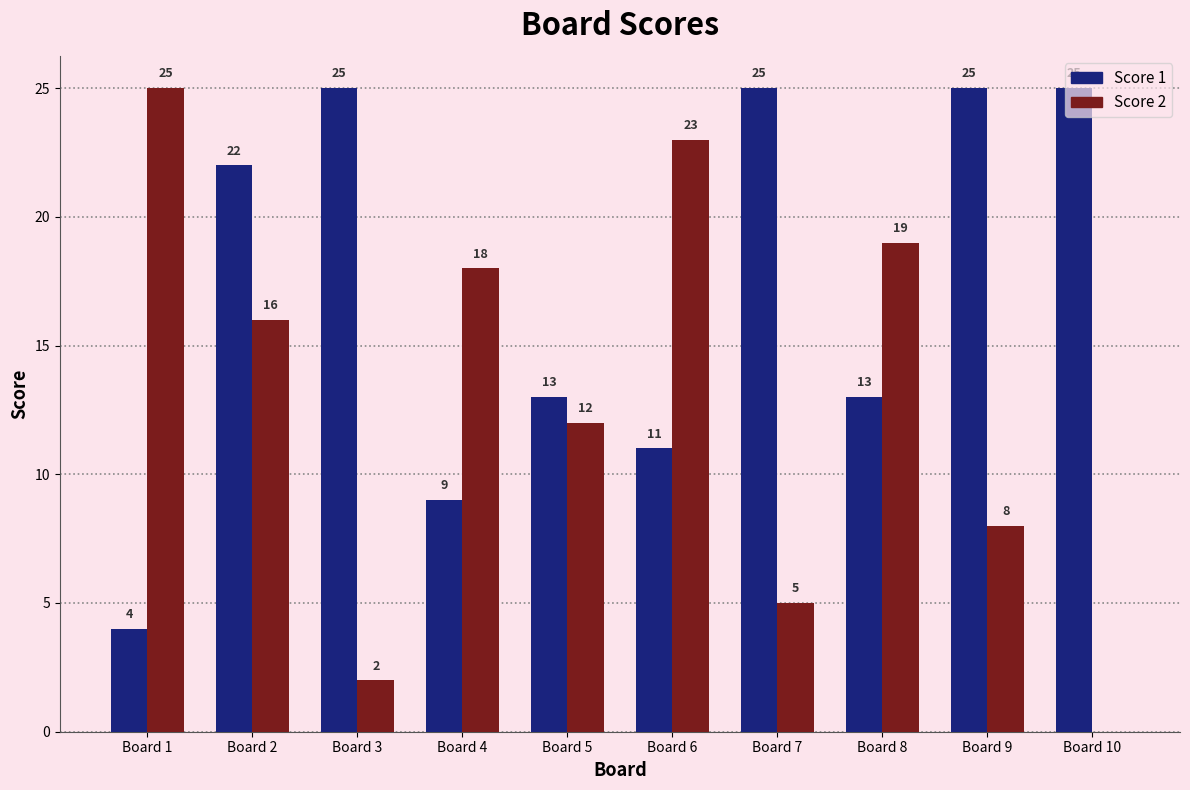

What value does the Score 2 series have at Board 8?

19